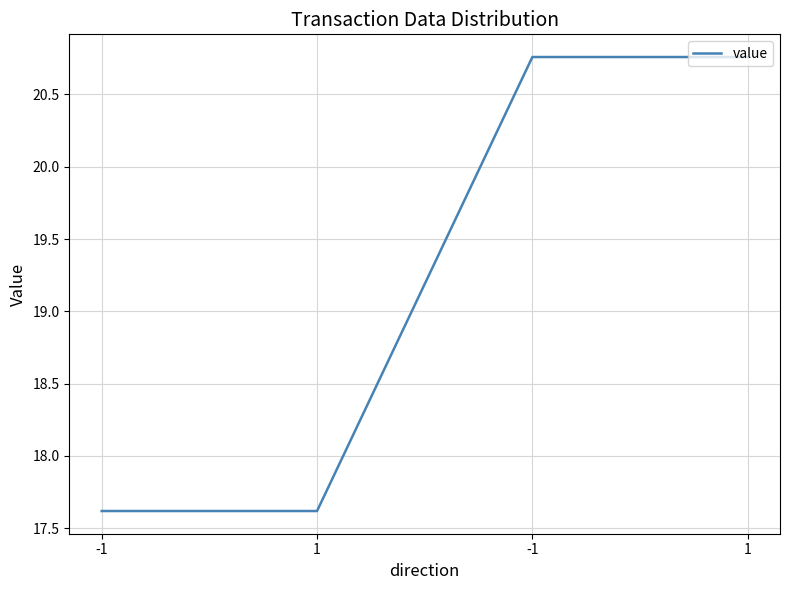

List the labels in order of value, largest first.

-1, 1, -1, 1